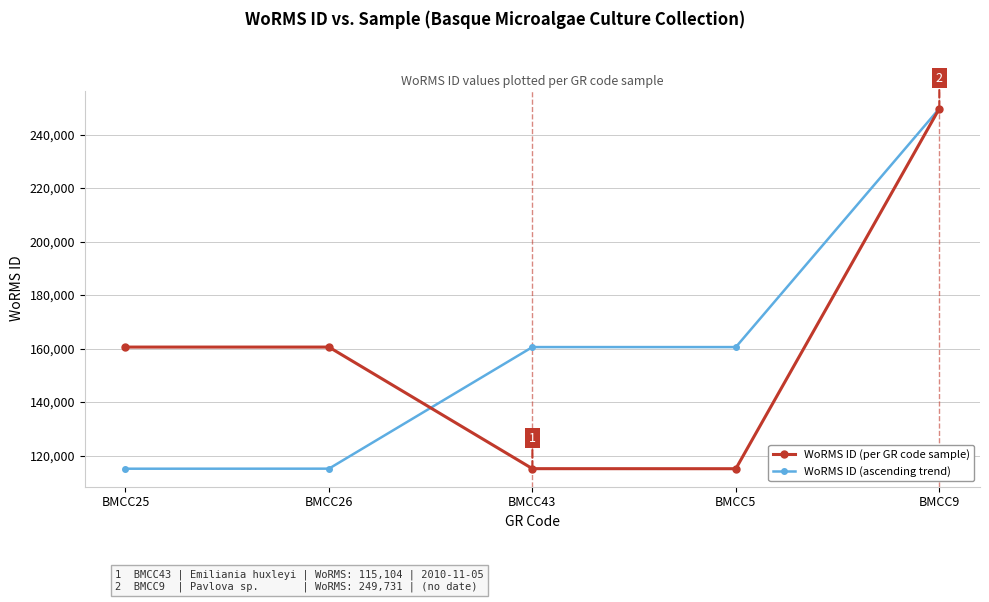

What is the label of the 1st point from the left?

BMCC25